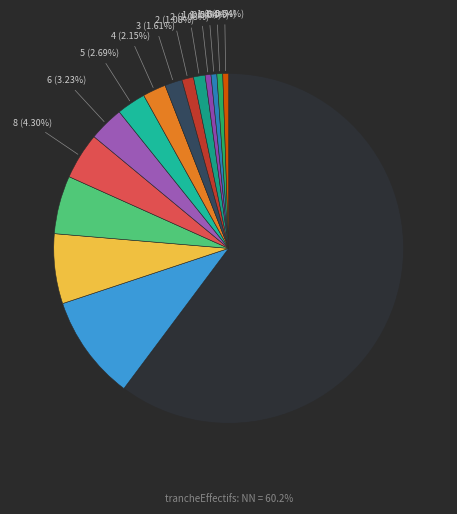

Count the number of slices in the pie.

15